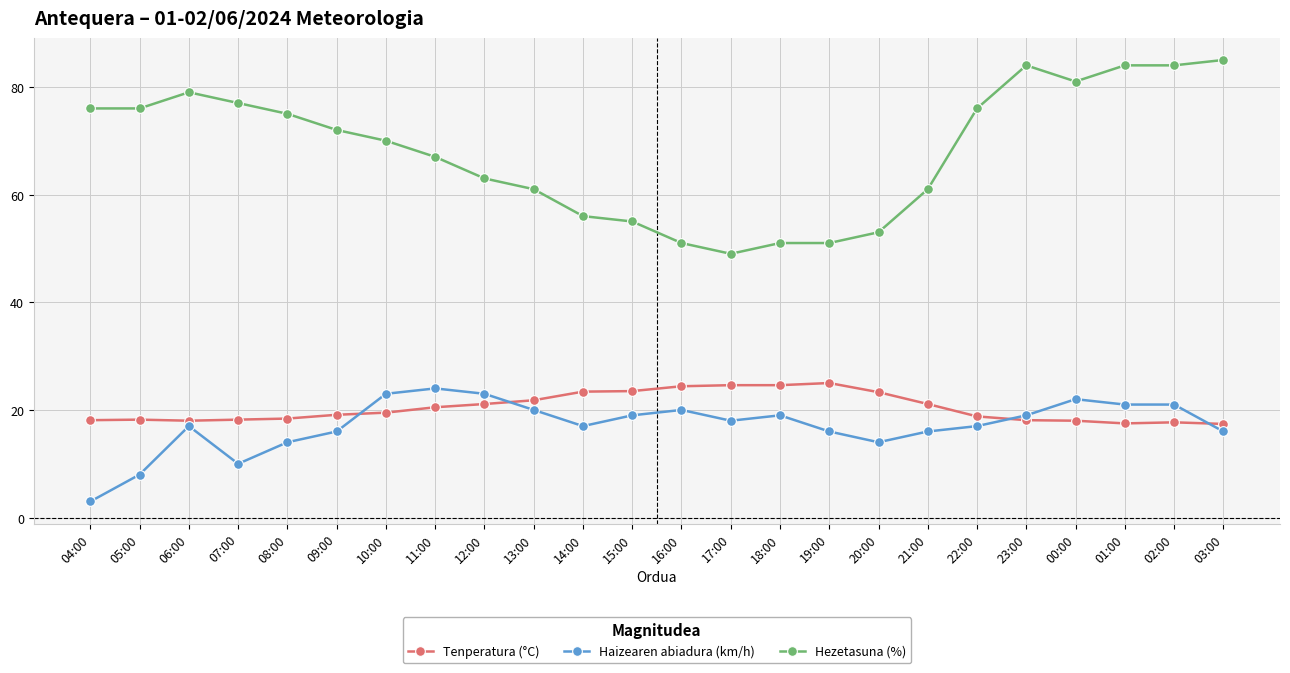

What is the greatest value displayed?

85.0